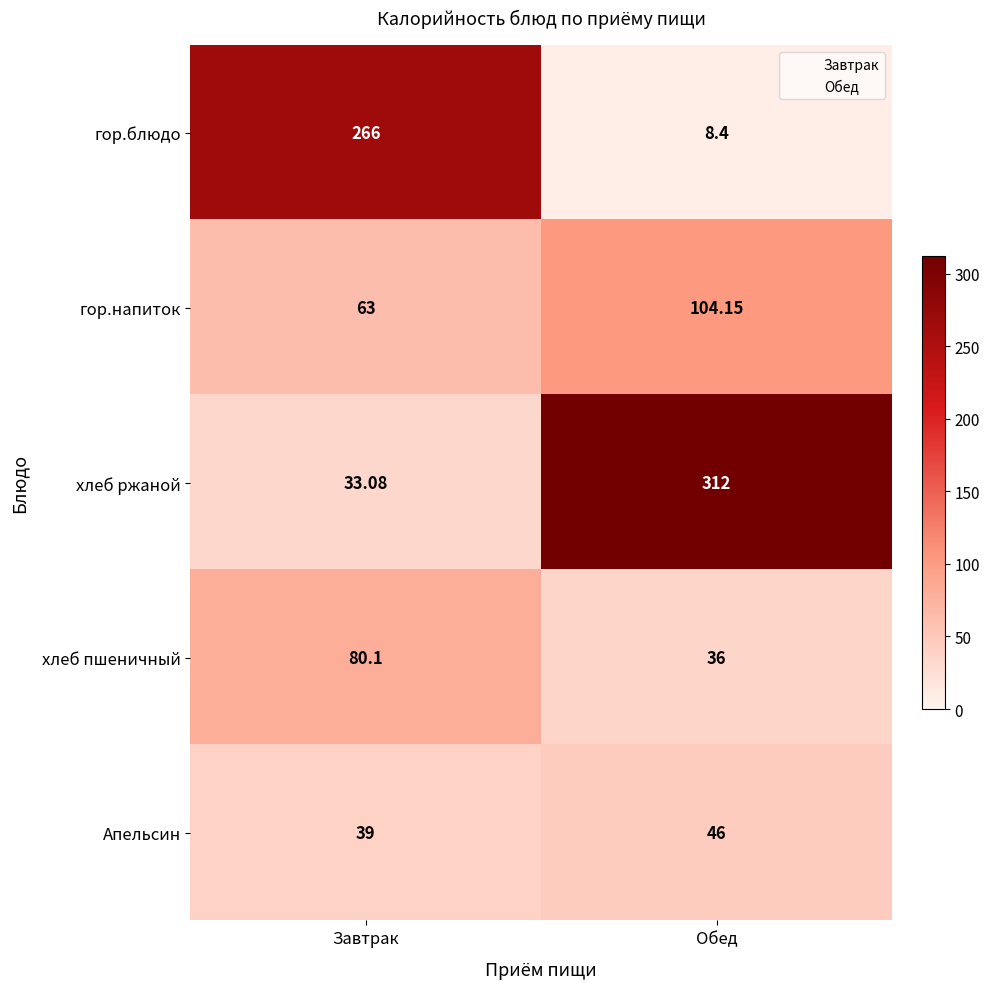

Count the number of categories in the chart.

2